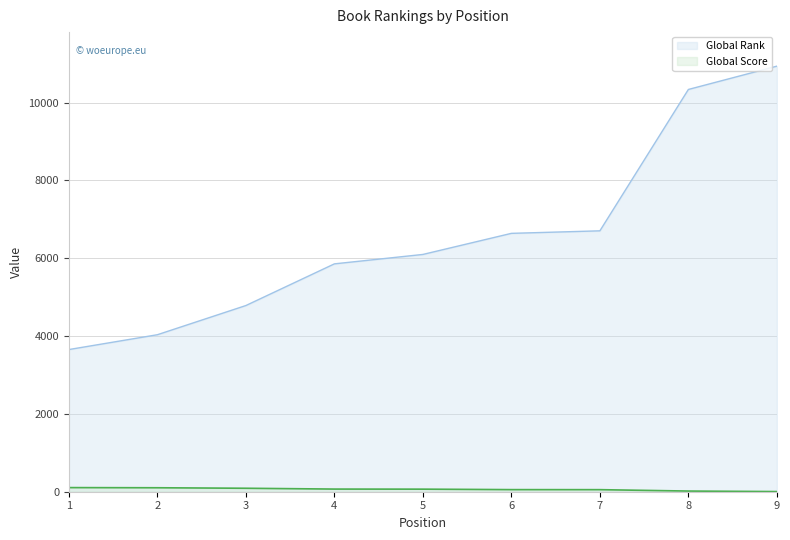

True or false: Global Rank and Global Score cross at least once.

False